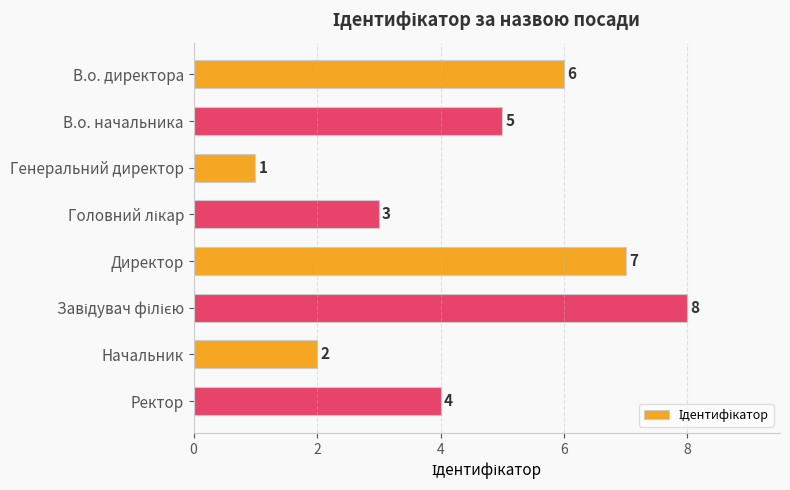

Where is the data nearest to the value 4?

Ректор